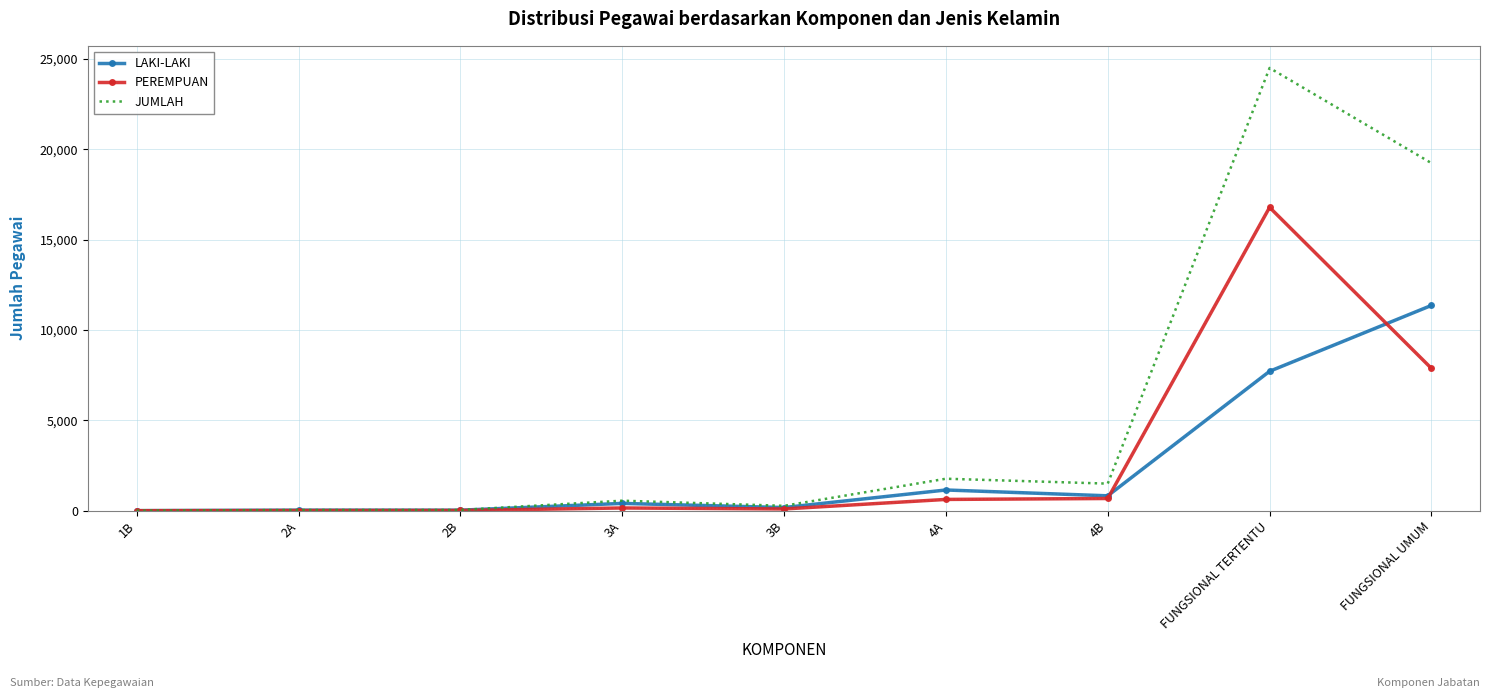

What value does the PEREMPUAN series have at 3A?

150